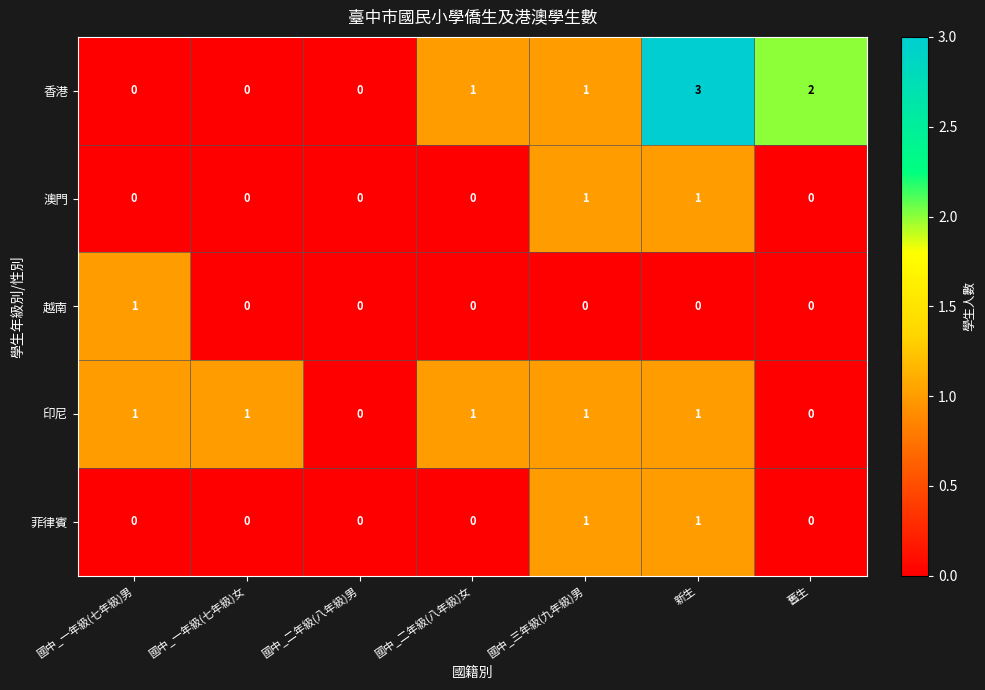

What is the sum of all 印尼 values?

5